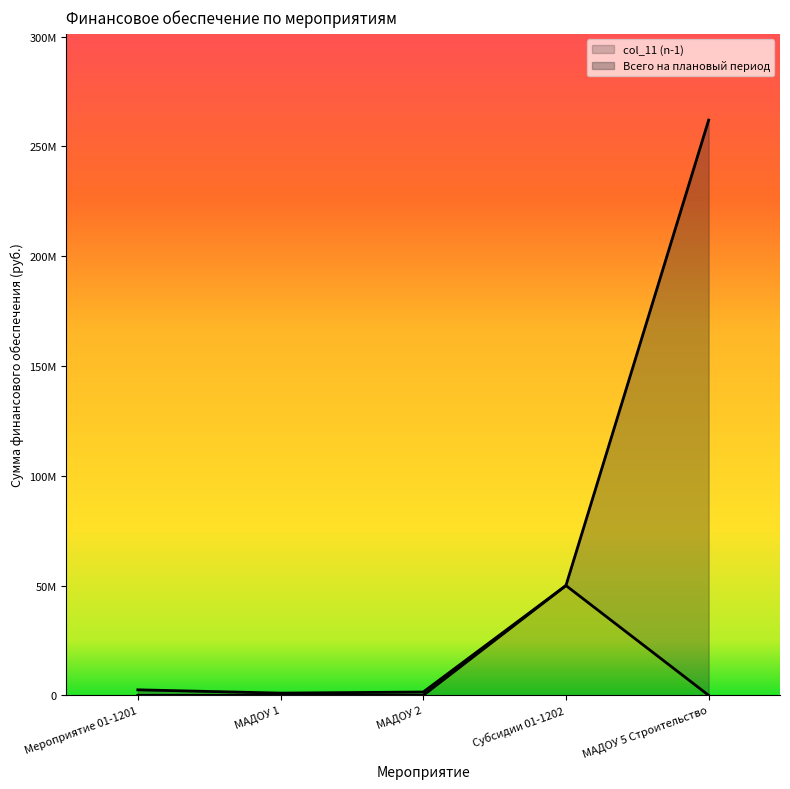

How many positive values does the col_11 (n-1) series have?

2